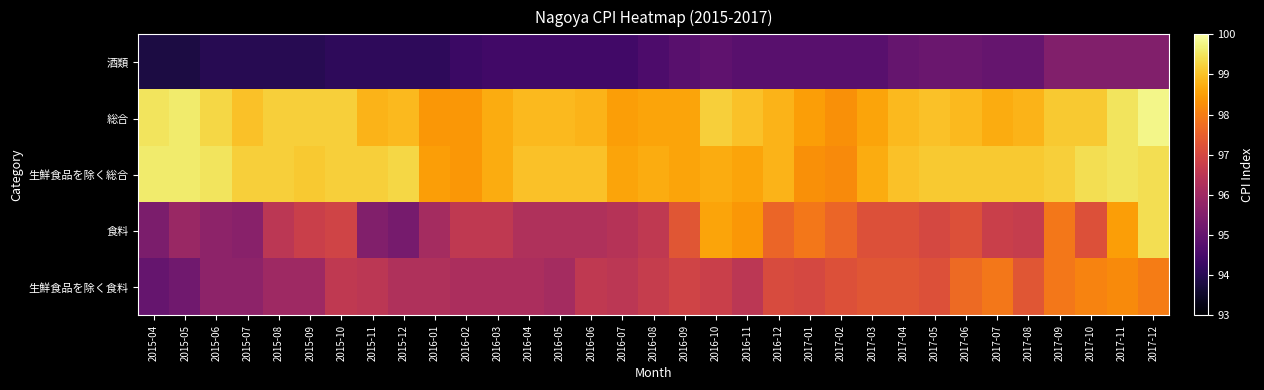

Which series has the widest spread of values?

食料